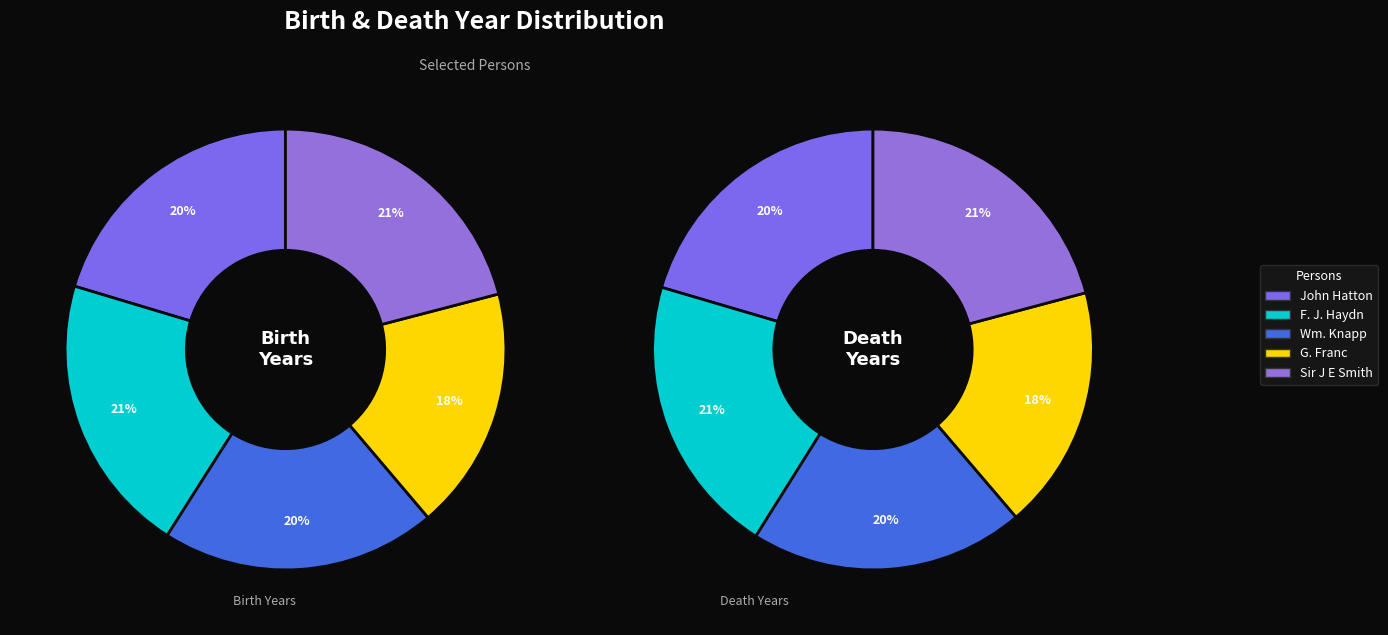

What is the total percentage of Wm. Knapp and F. J. Haydn?

40.8%